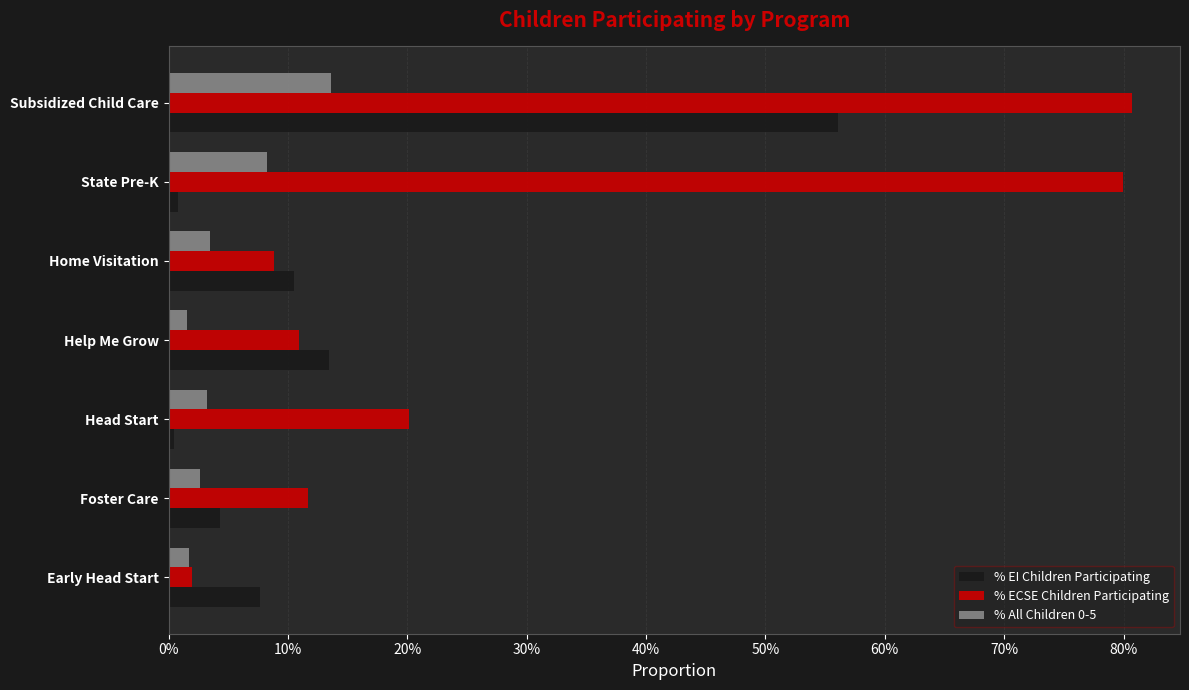

How many groups of bars are there?

7